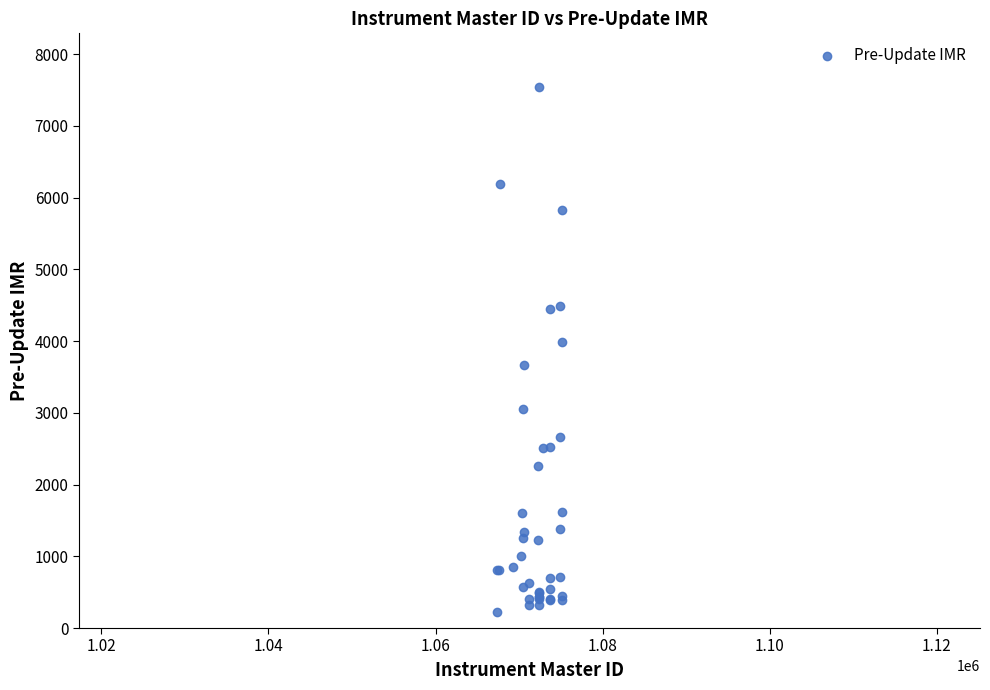

What Y value in the scatter plot is closest to 3878?

3985.0